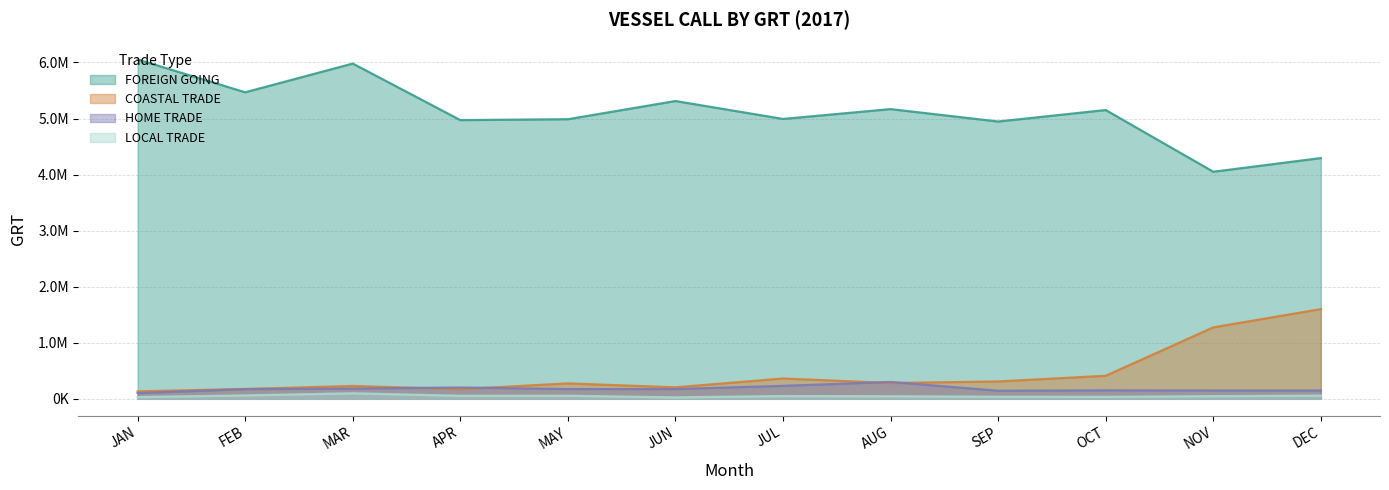

What is the greatest value displayed?

6053046